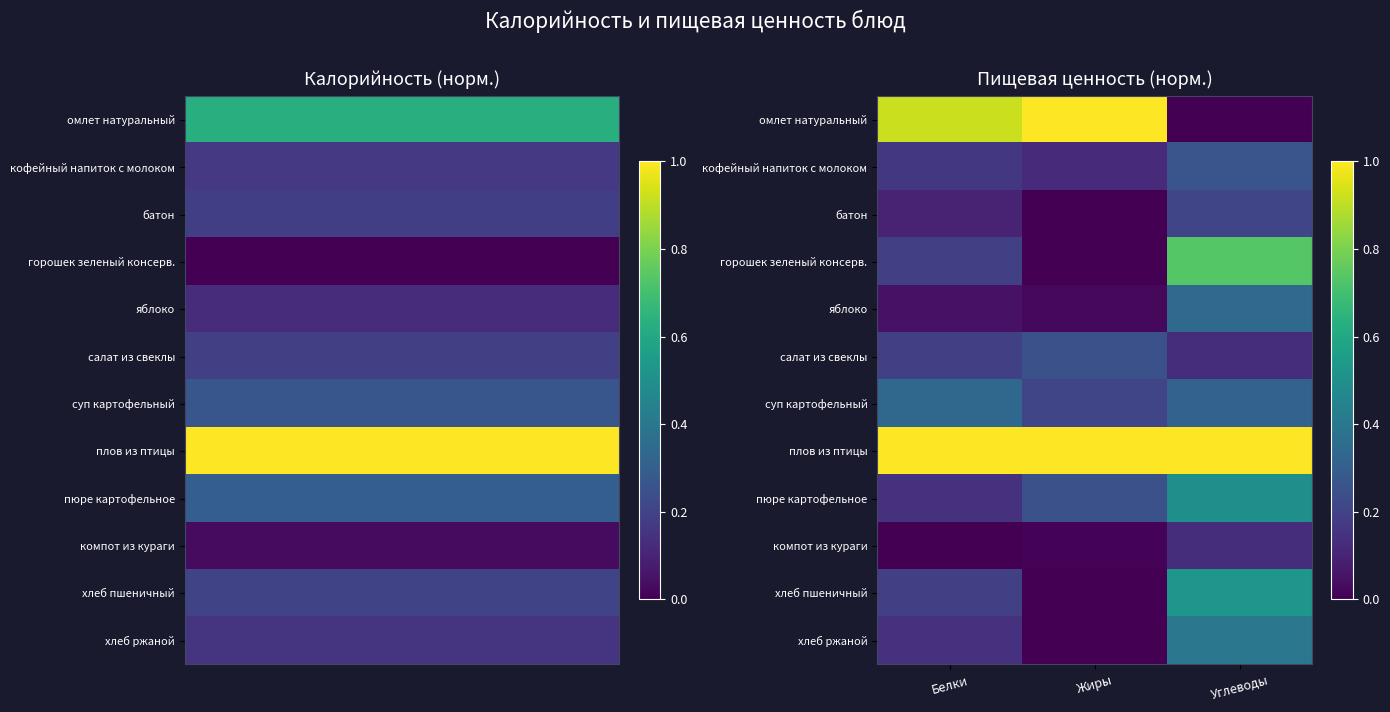

The value of плов из птицы at Углеводы is 1.5. True or false?

False